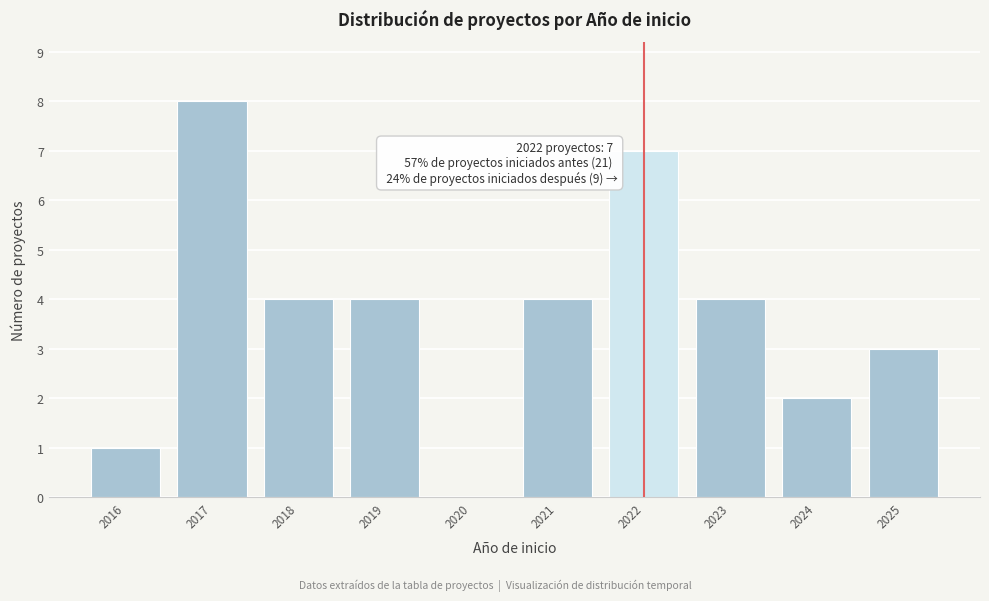

Reading right to left, transcribe all the data shown in this chart.

2025=3	2024=2	2023=4	2022=7	2021=4	2020=0	2019=4	2018=4	2017=8	2016=1